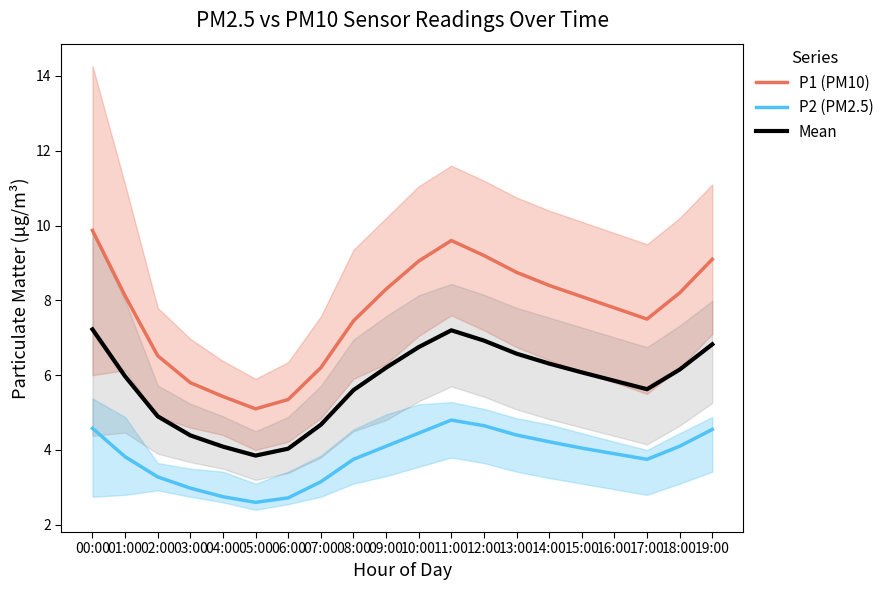

Is it true that P1 (PM10) equals 5.8 at 03:00?

True